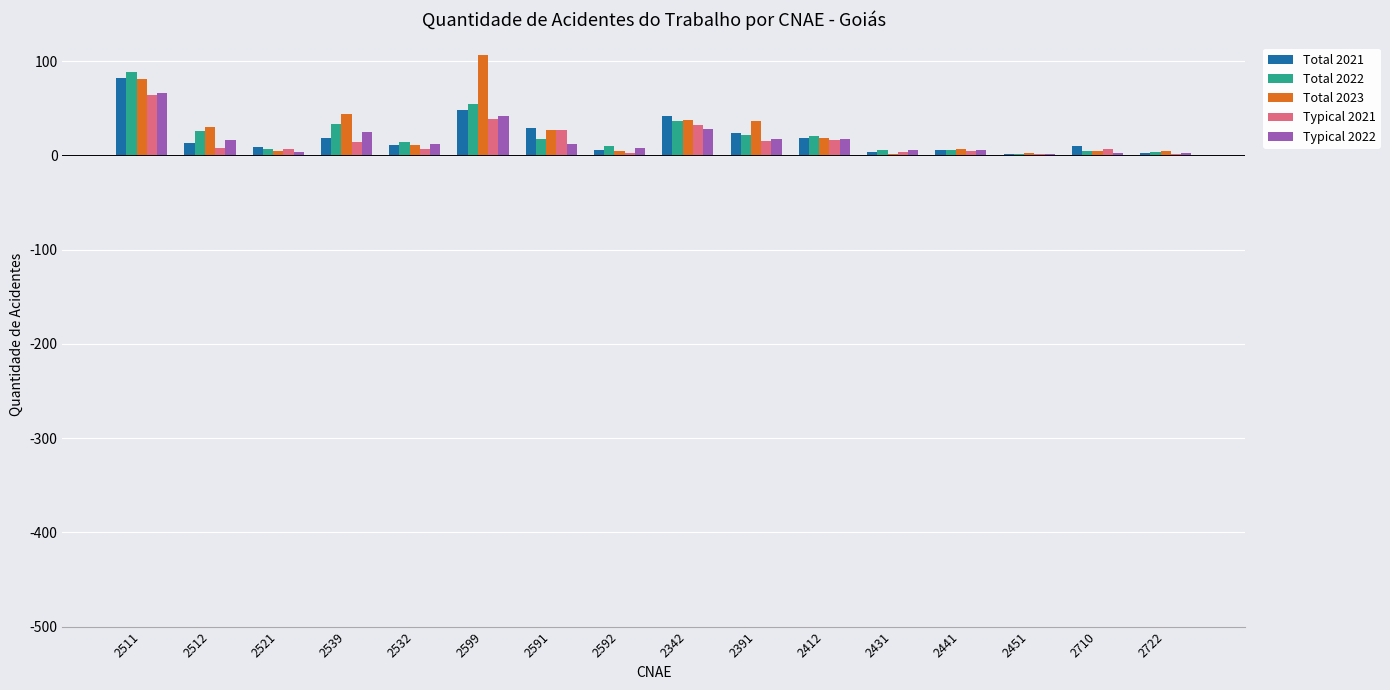

Is the value of Total 2022 at 2391 greater than the value of Typical 2021 at 2412?

Yes